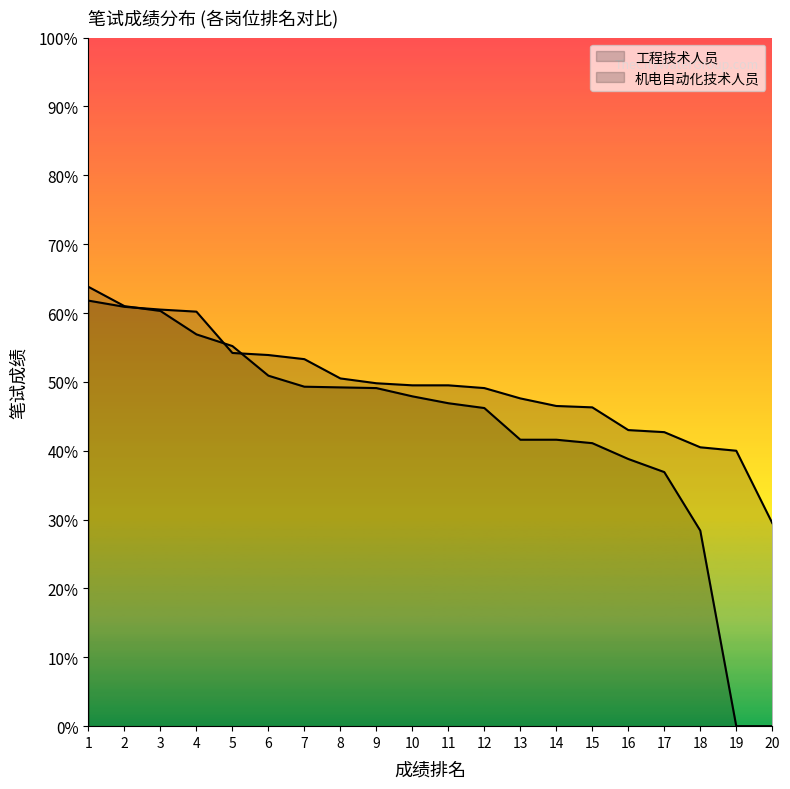

What is the sum of all 机电自动化技术人员 values?

865.1